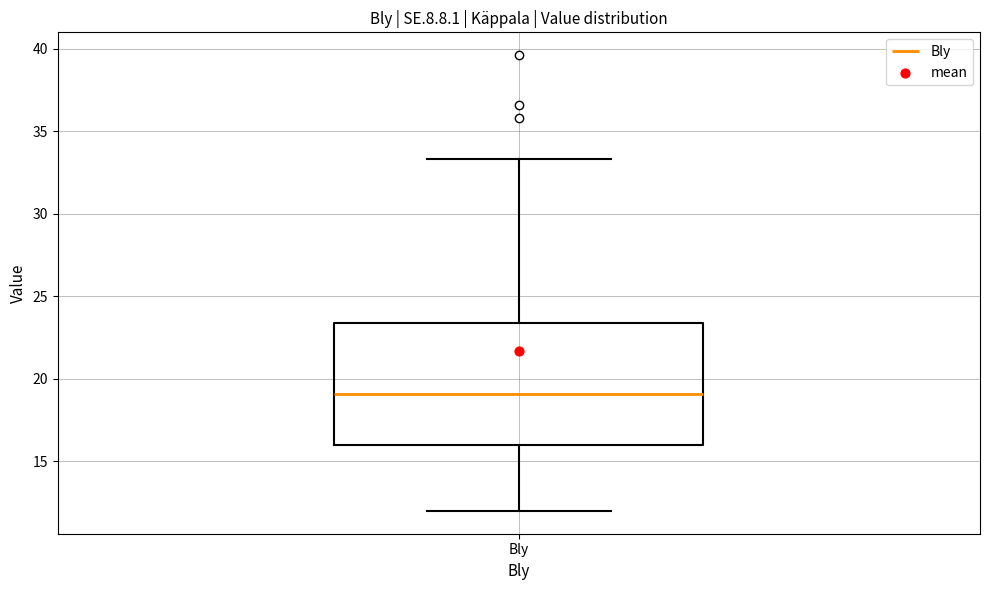

Where is the lower edge of the box for Bly on the y-axis? The values are not printed on the chart, so give them approximately, as read against the axis.

16.0